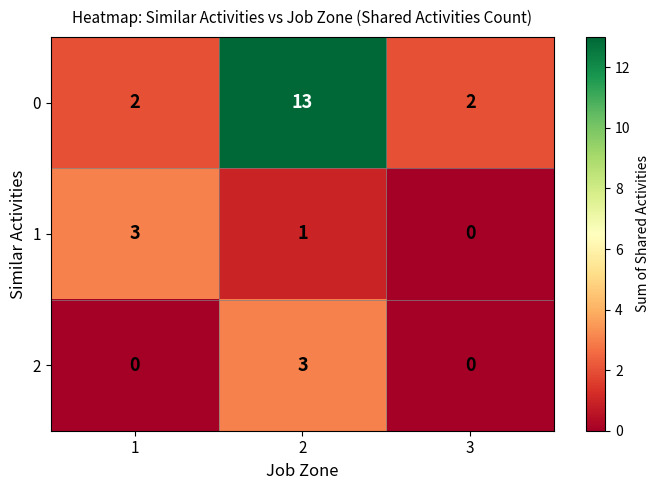

List the labels in order of 1 value, smallest first.

3, 2, 1